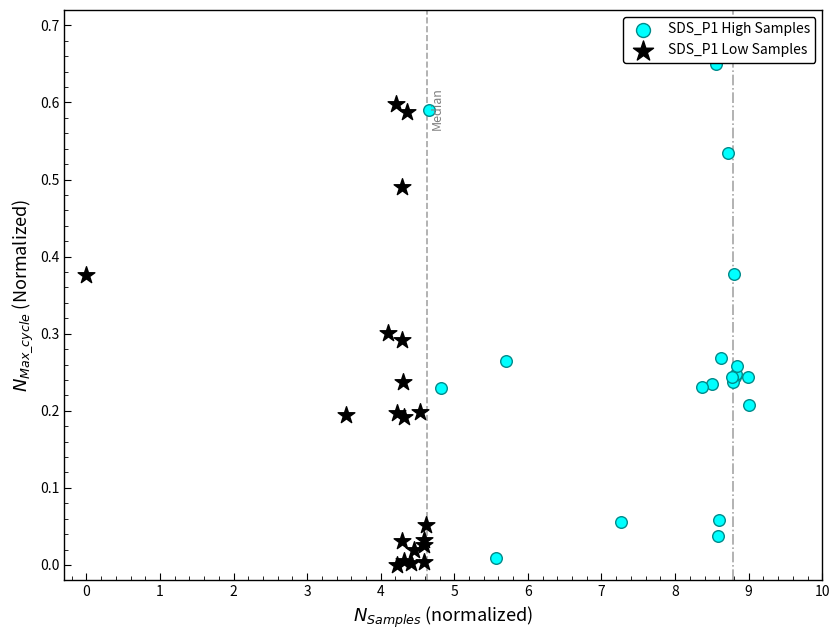

Which series reaches the maximum Y coordinate?

SDS_P1 High Samples